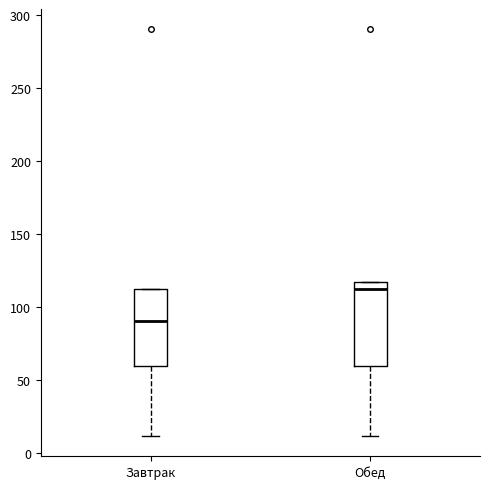

Where does the lower whisker of the box for Завтрак end on the y-axis? The values are not printed on the chart, so give them approximately, as read against the axis.

10